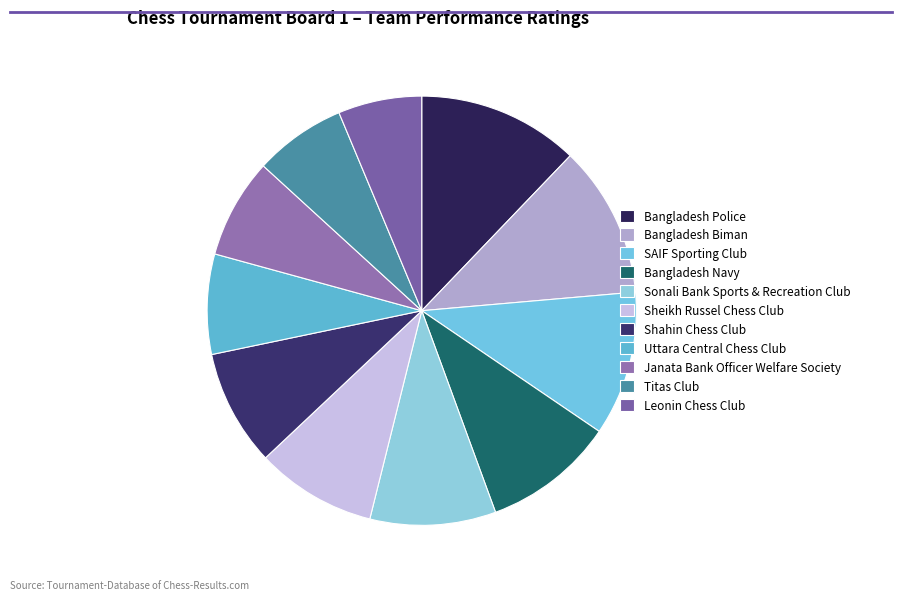

Does Titas Club represent more than half of the total?

No